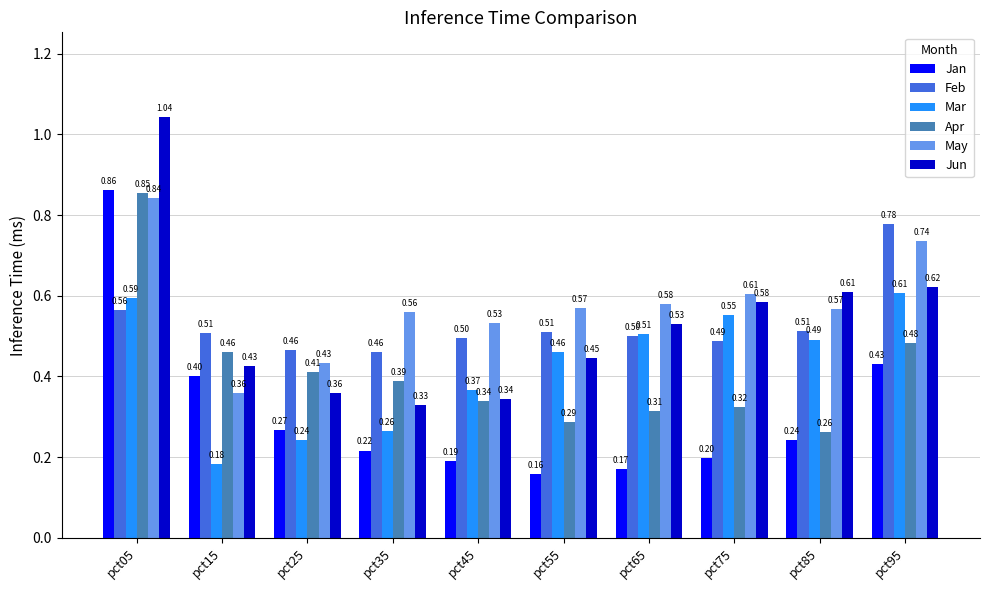

Which series changed the most between pct05 and pct45?

Jun